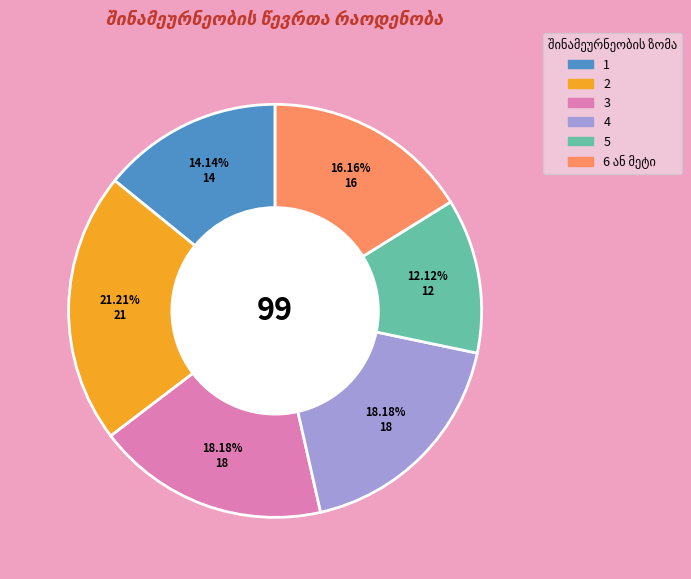

Which has a higher value, 4 or 1?

4